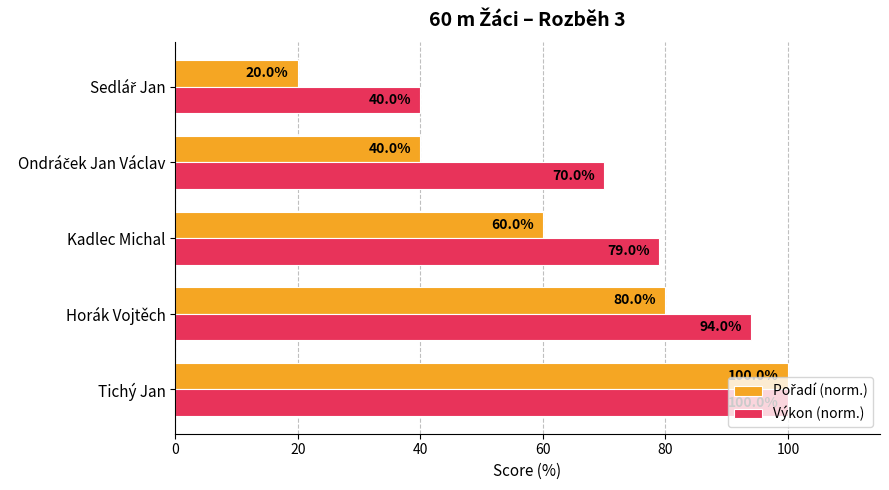

Which category has the highest value in the Výkon (norm.) series?

Tichý Jan